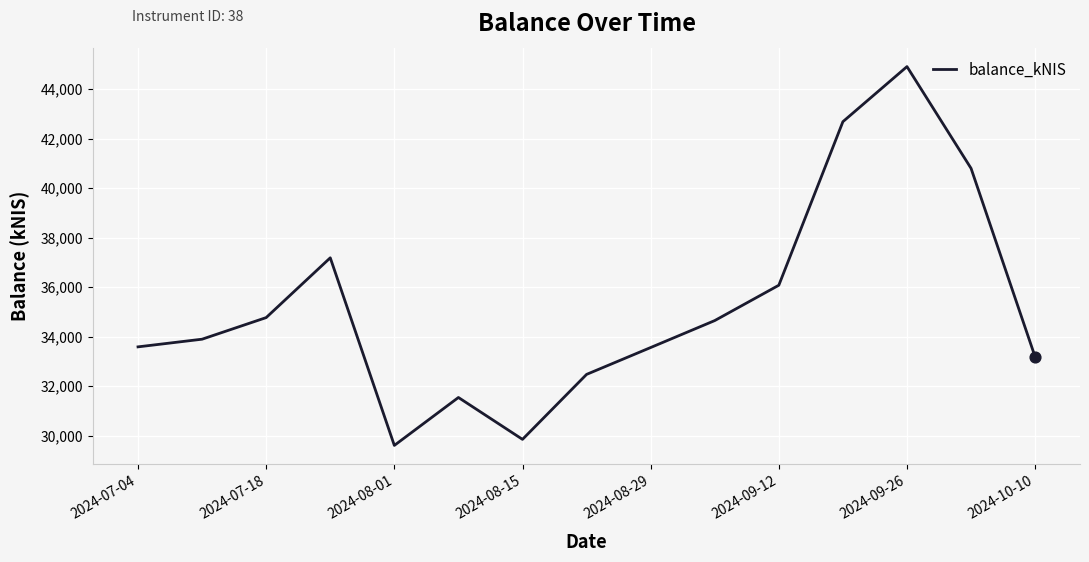

What is the smallest value displayed?

29603.6